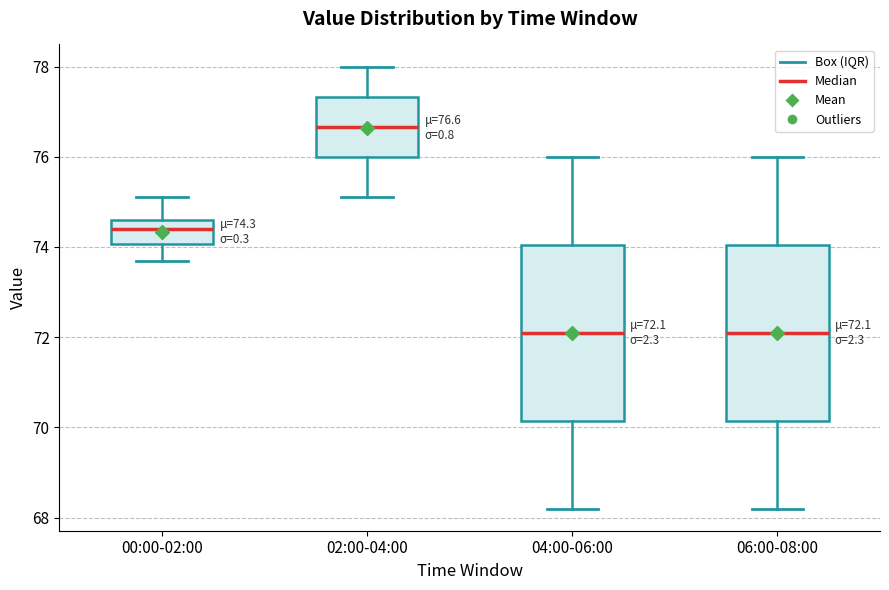

Which box's median line is the highest?

02:00-04:00